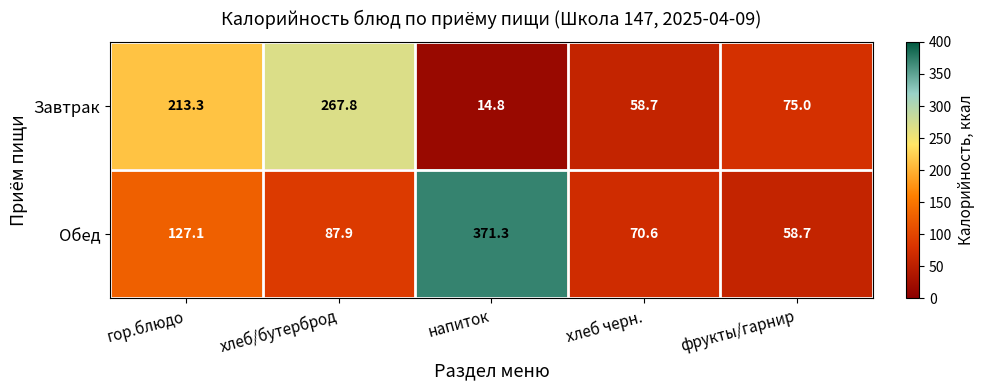

Count the number of data series in this chart.

2